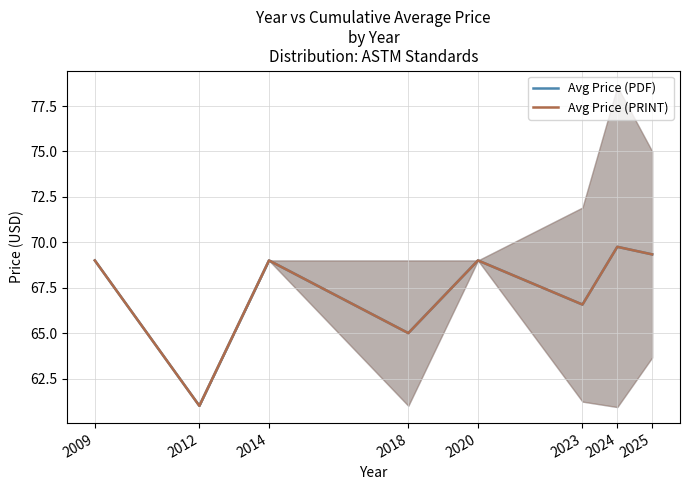

True or false: Avg Price (PDF) and Avg Price (PRINT) cross at least once.

False